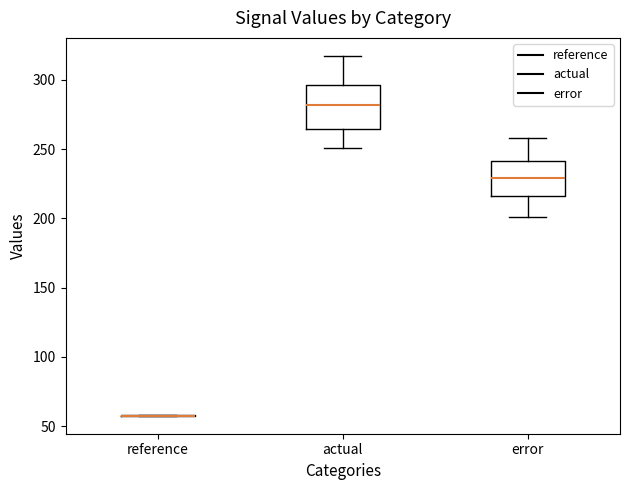

Reading left to right, transcribe this box plot: for each box, give where its median line is, the range the box spans, and where its two whiskers end, as read against the y-axis. The values are not printed on the chart, so give them approximately, as read against the axis.

reference: box collapsed to a line at 60, whiskers 55 to 60
actual: median 280, box 265 to 295, whiskers 250 to 315
error: median 230, box 215 to 240, whiskers 200 to 260